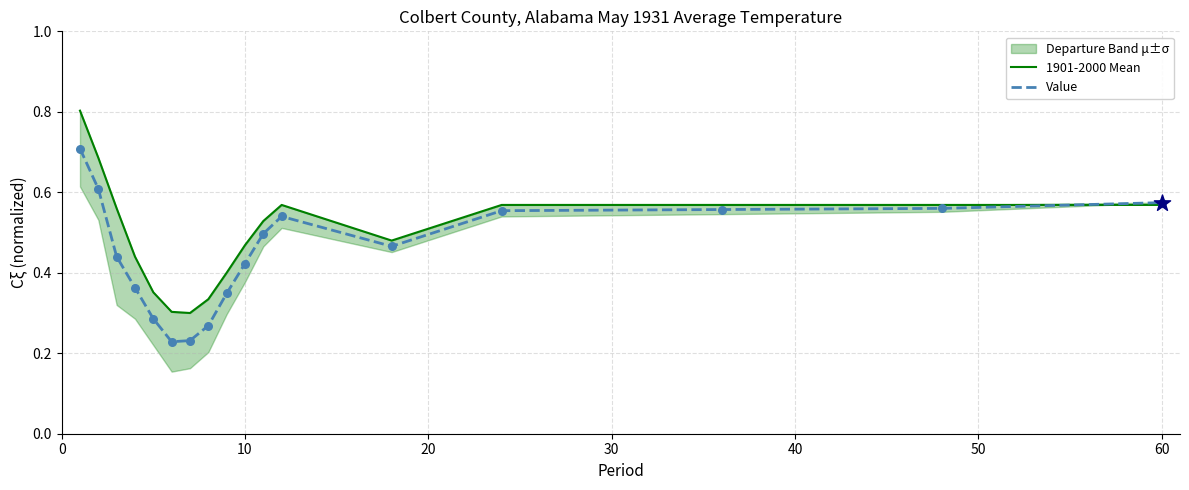

Which series contains the lowest Y value?

Value